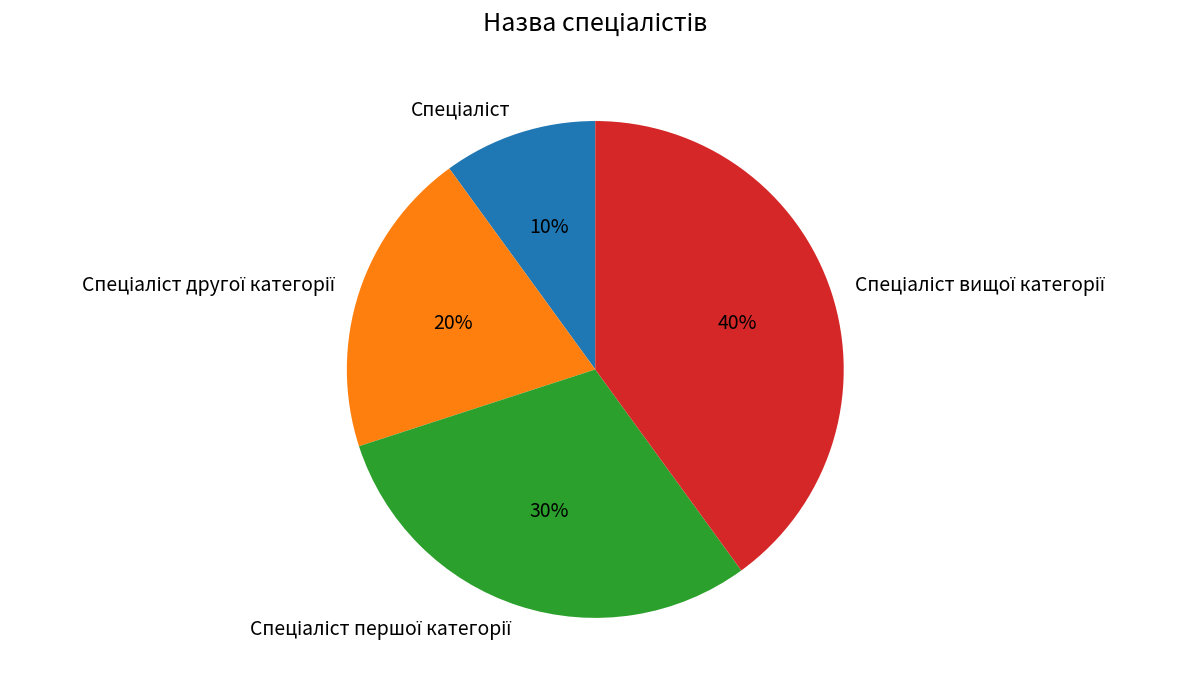

Is there any slice that represents more than half of the pie?

No